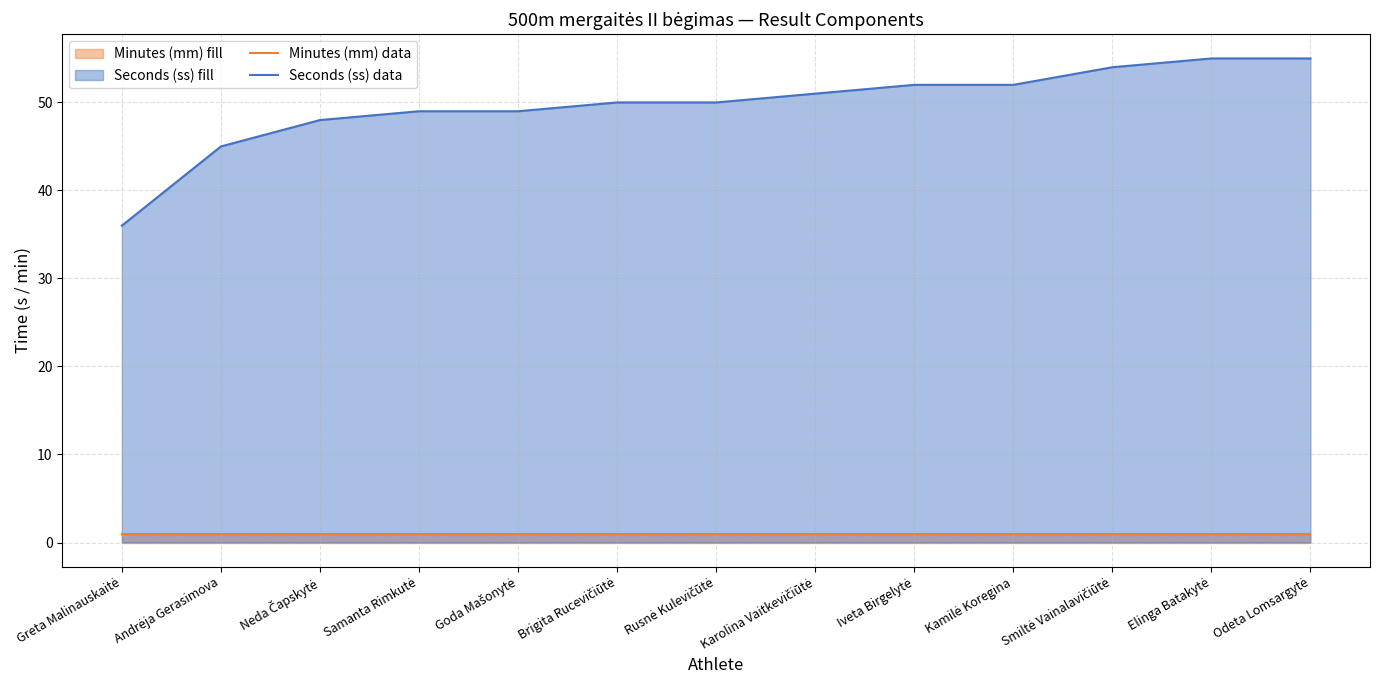

What is the value of the Seconds (ss) data point at the 13th from the left?

55